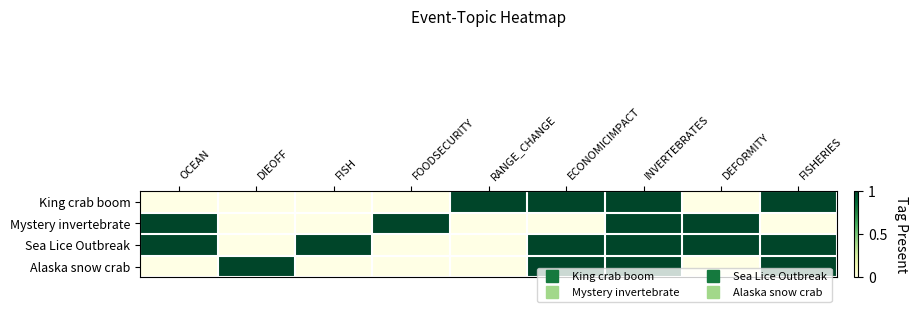

Which has a higher value, INVERTEBRATES or FOODSECURITY?

INVERTEBRATES